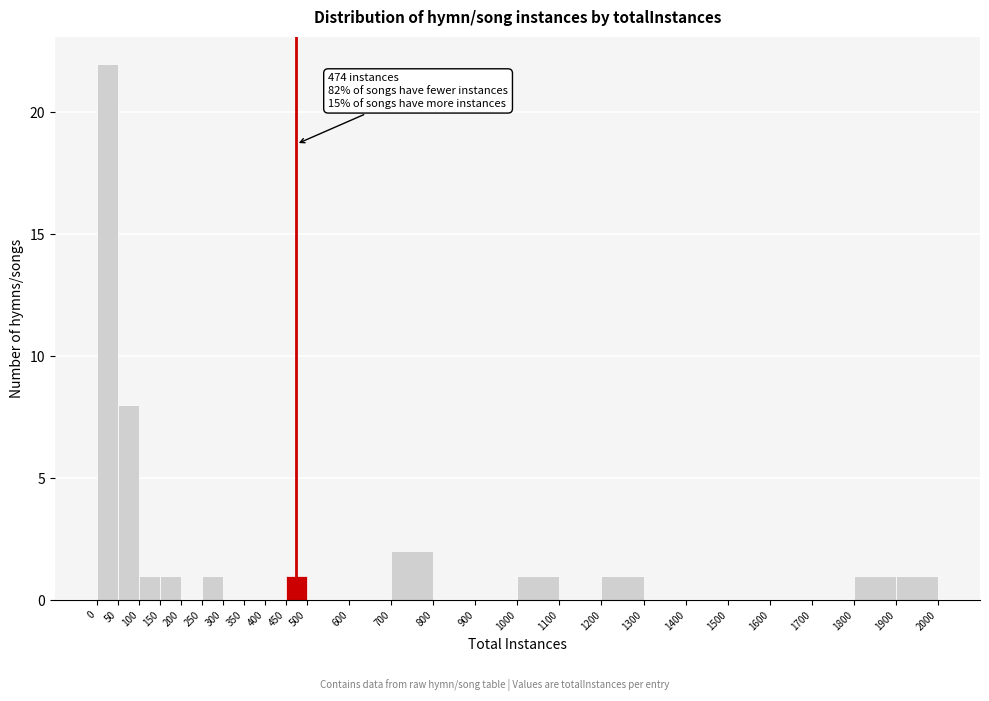

Which range on the x-axis has the tallest bar?

0 to 50